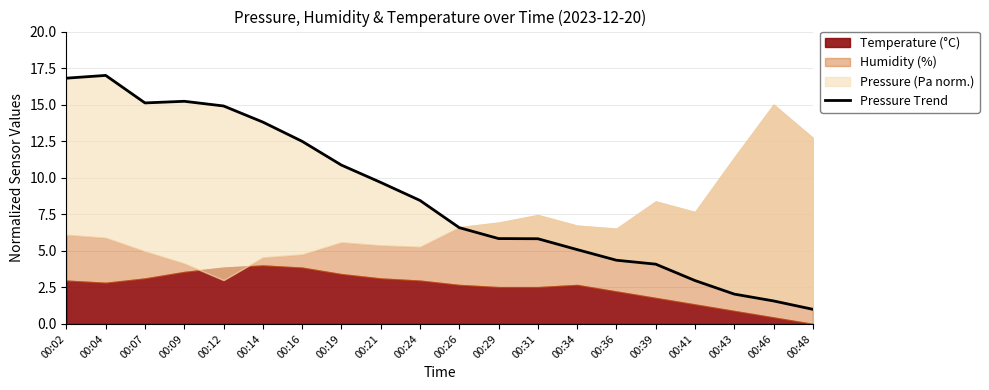

Rank the categories by value from highest to lowest.

00:04, 00:02, 00:09, 00:07, 00:12, 00:14, 00:16, 00:19, 00:21, 00:24, 00:26, 00:29, 00:31, 00:34, 00:36, 00:39, 00:41, 00:43, 00:46, 00:48